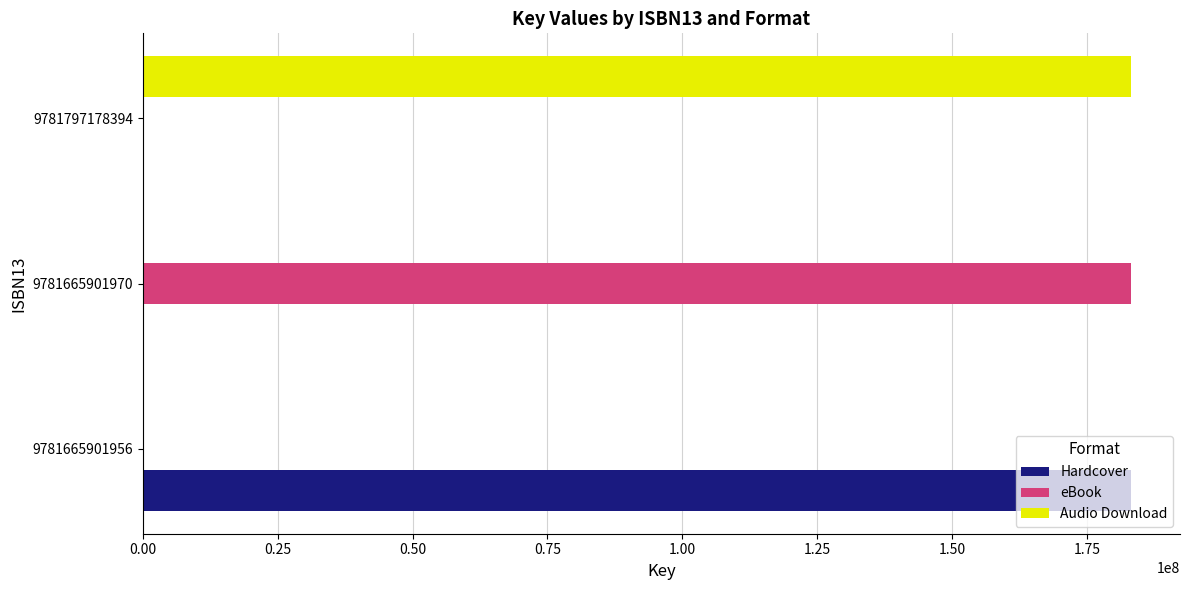

What is the total value across all series at 9781797178394?

183094630